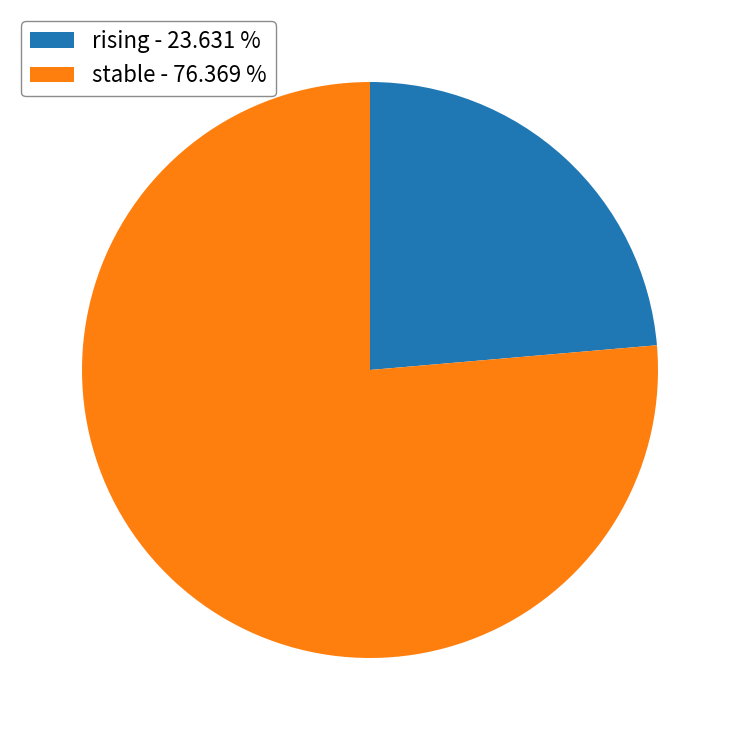

Which category has the biggest portion of the pie?

stable